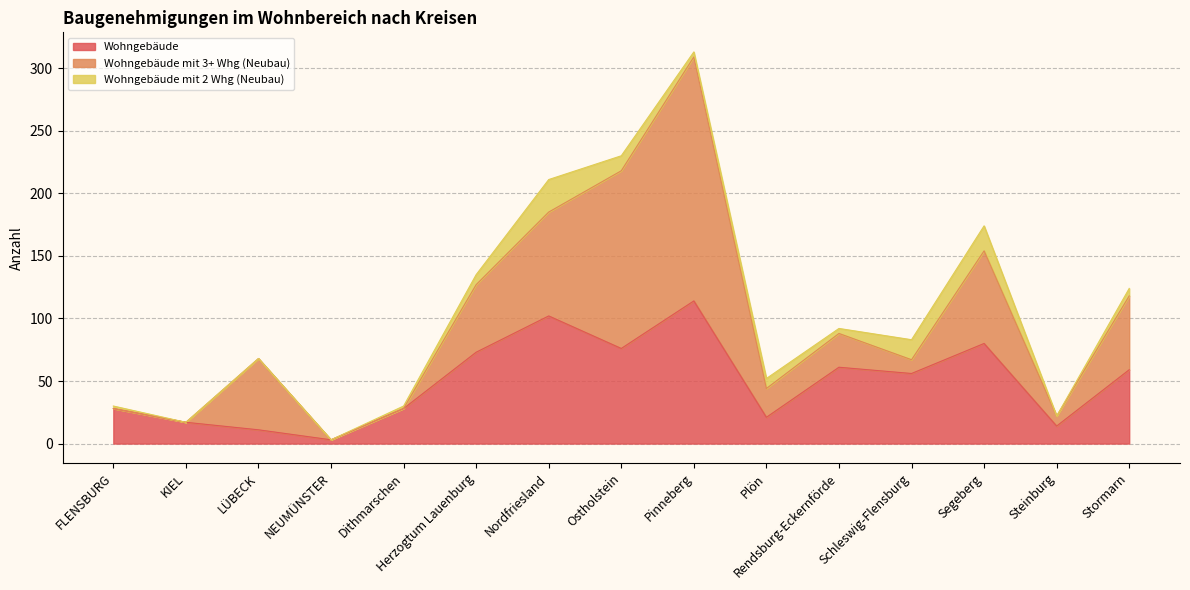

What is the label of the 13th point from the left?

Segeberg